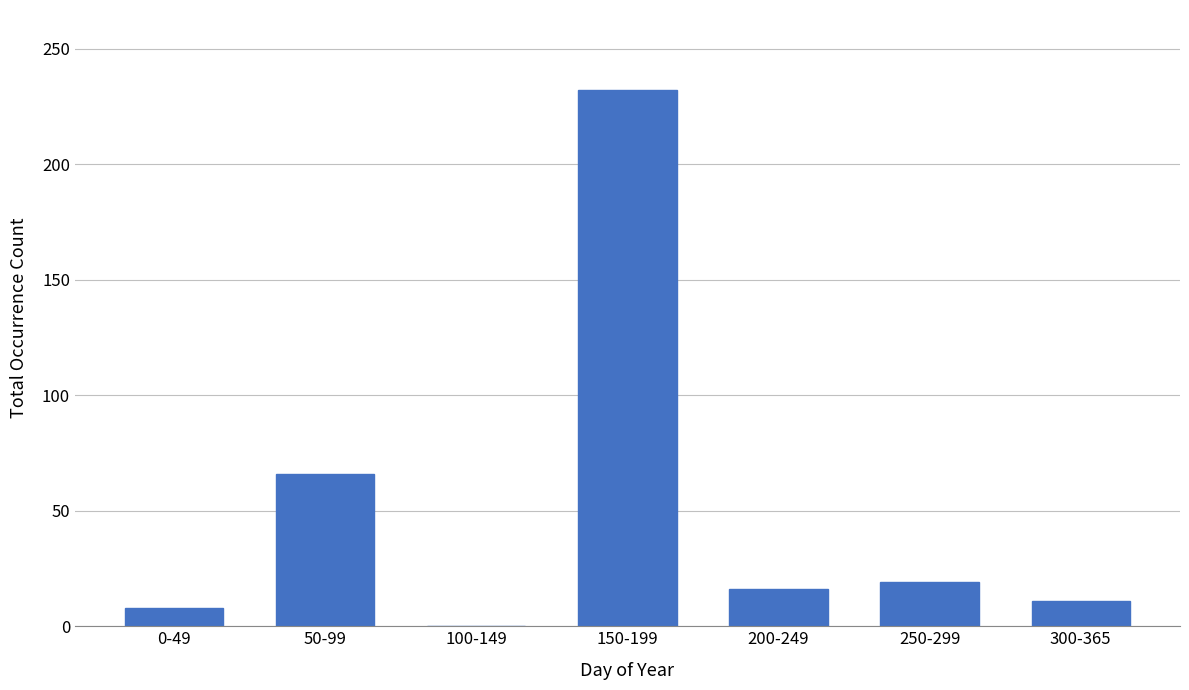

Reading left to right, list all the values displayed in this chart.

0-49=8	50-99=66	100-149=0	150-199=232	200-249=16	250-299=19	300-365=11